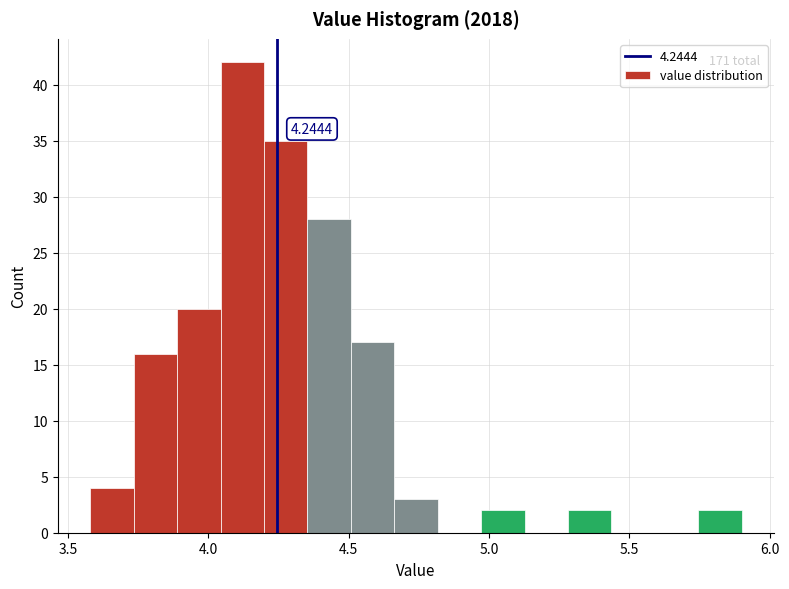

Read against the x-axis, roughly where is the centre of the tallest bar?

4.10